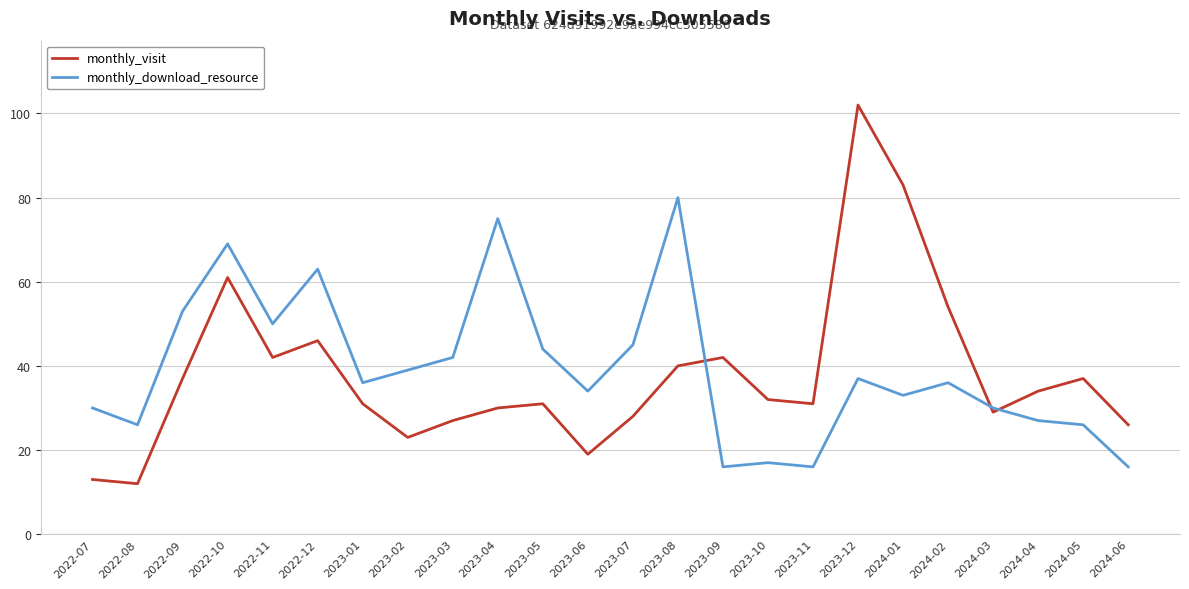

What is the sum of the monthly_visit values at 2024-03 and 2024-05?

66